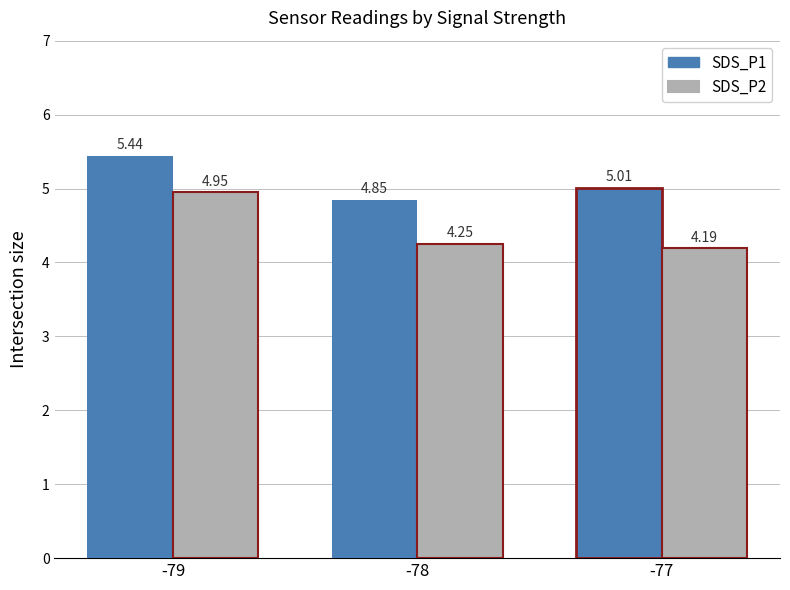

What is the total value across all series at -77?

9.2